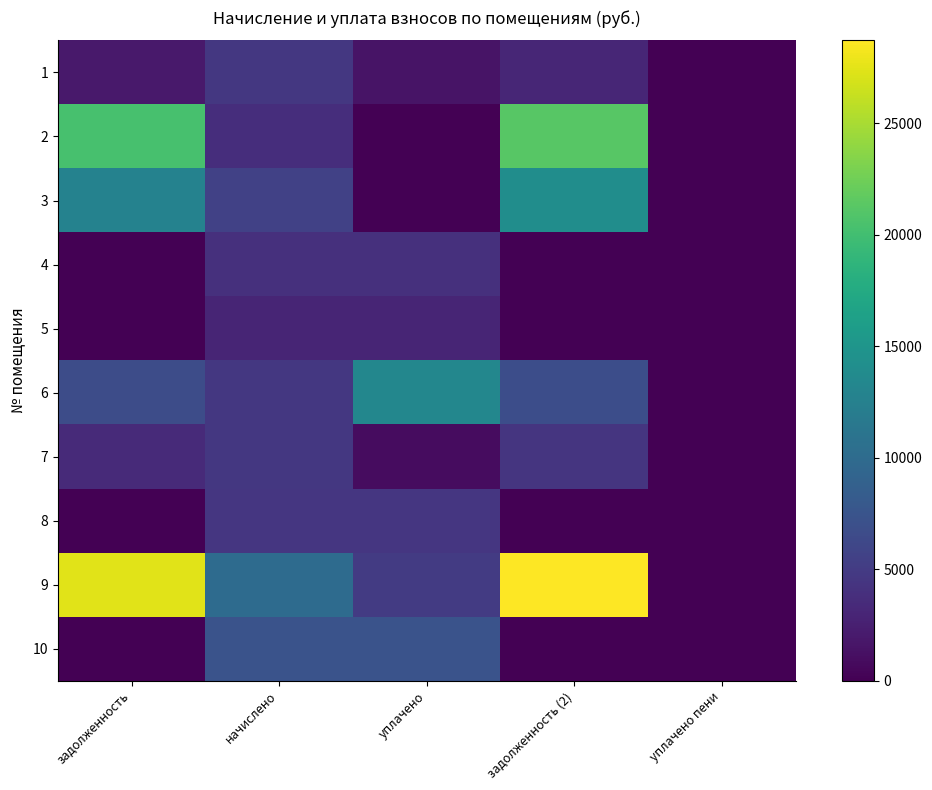

Which category has the lowest value across all series?

уплачено